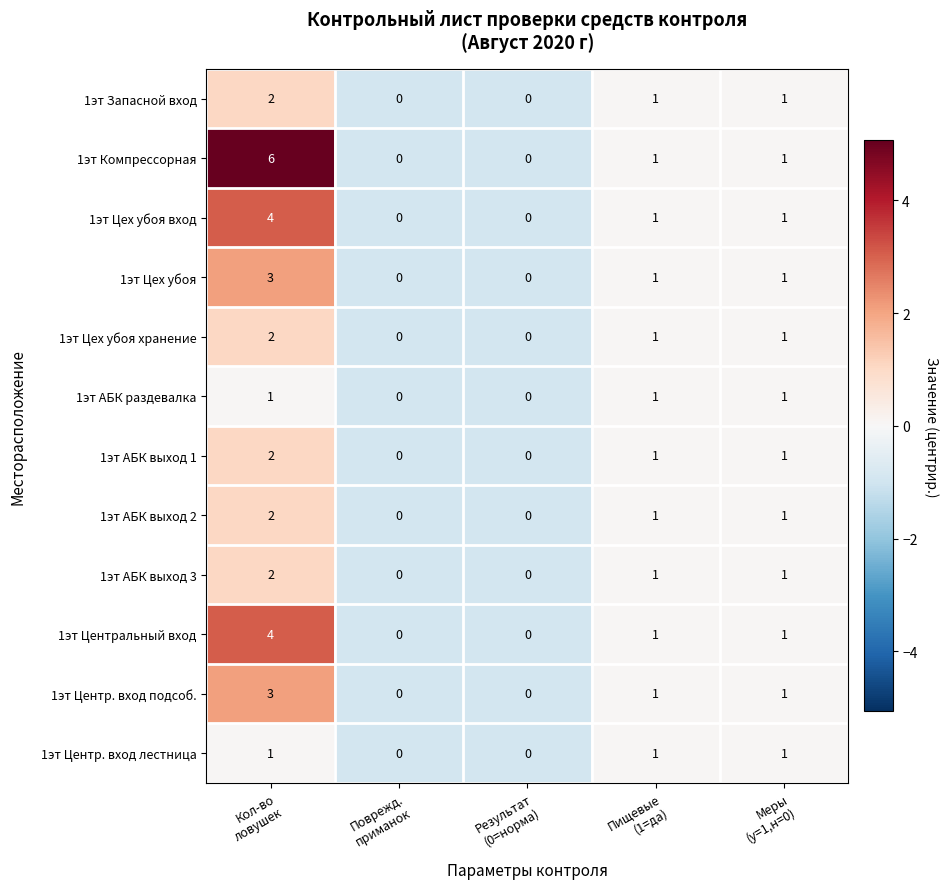

At how many categories does at least one series exceed 4?

1